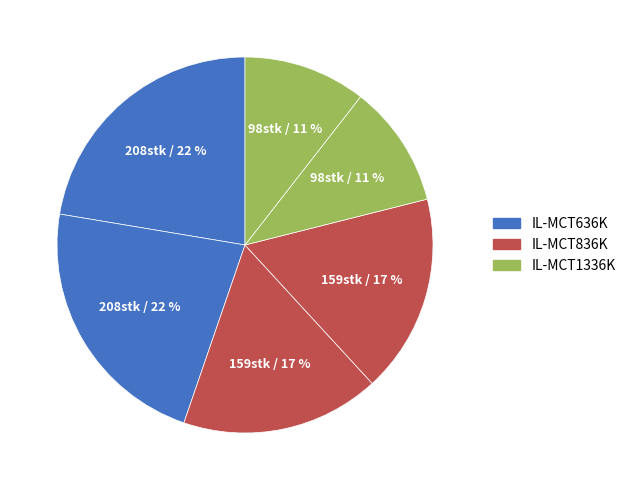

Does any single category account for the majority?

No